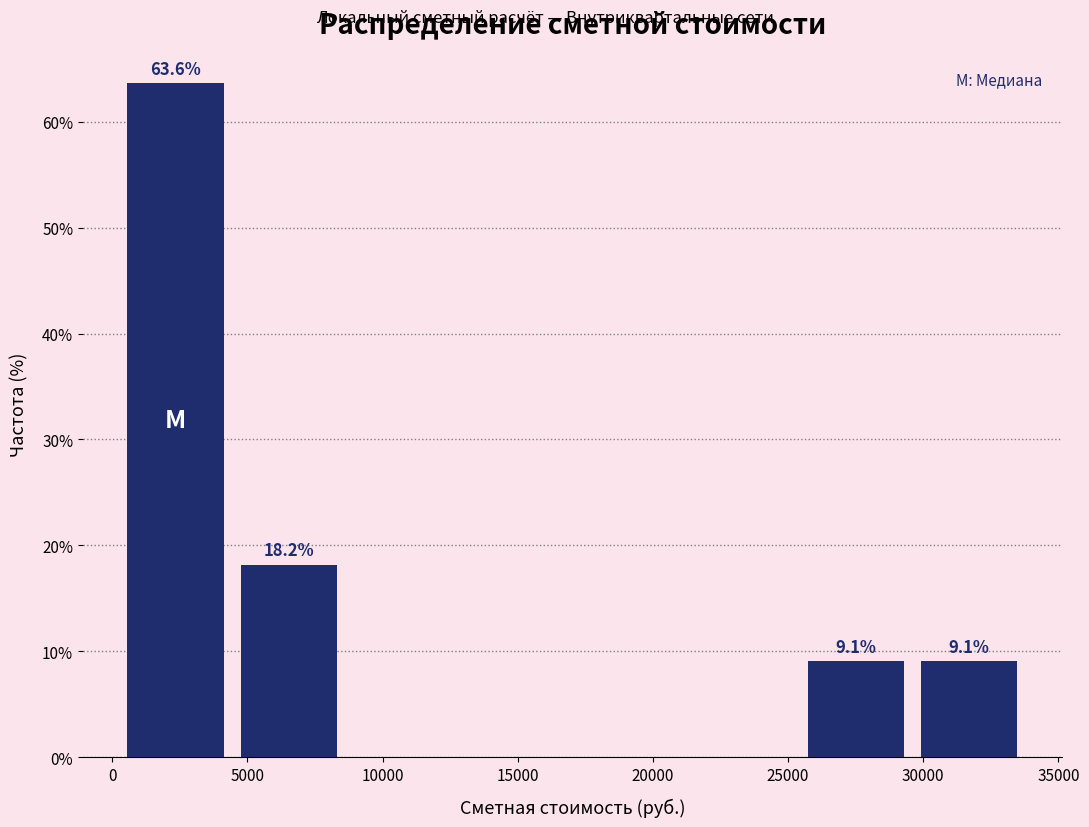

Over which range of the x-axis is the bar tallest?

0 to 4500